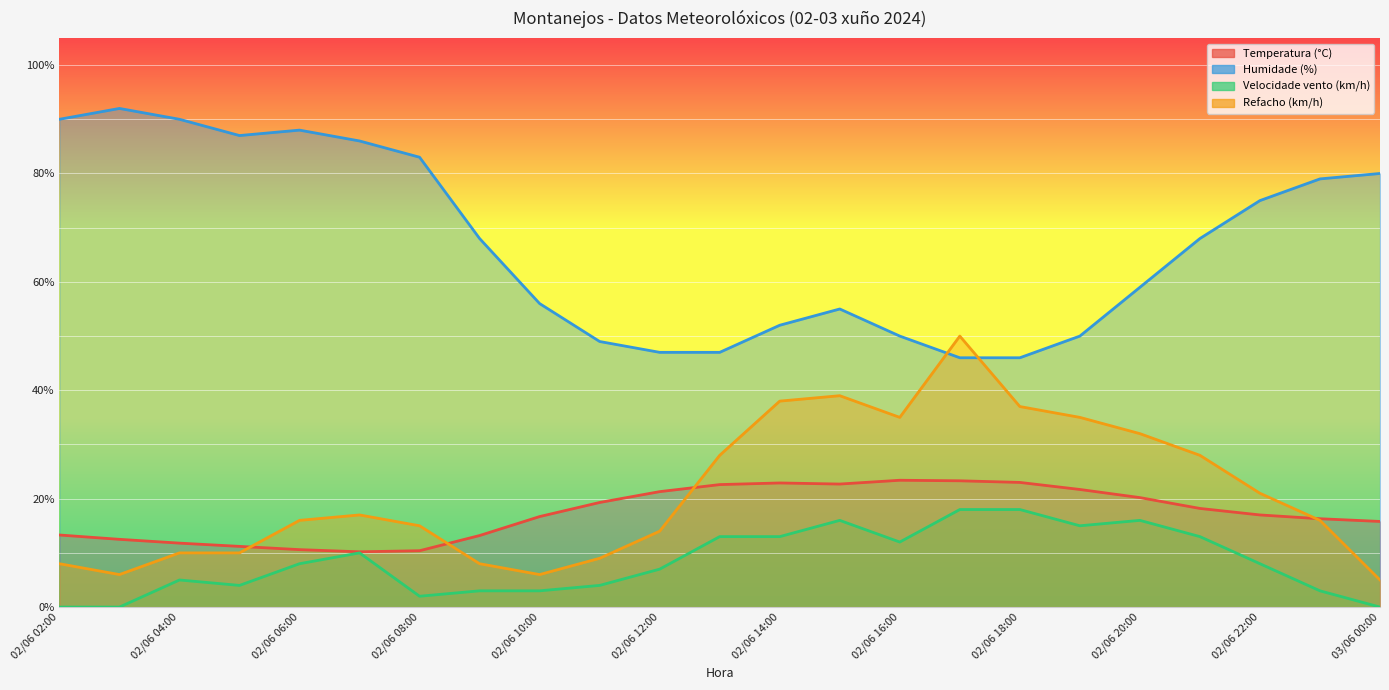

True or false: Velocidade vento (km/h) and Temperatura (°C) cross at least once.

False